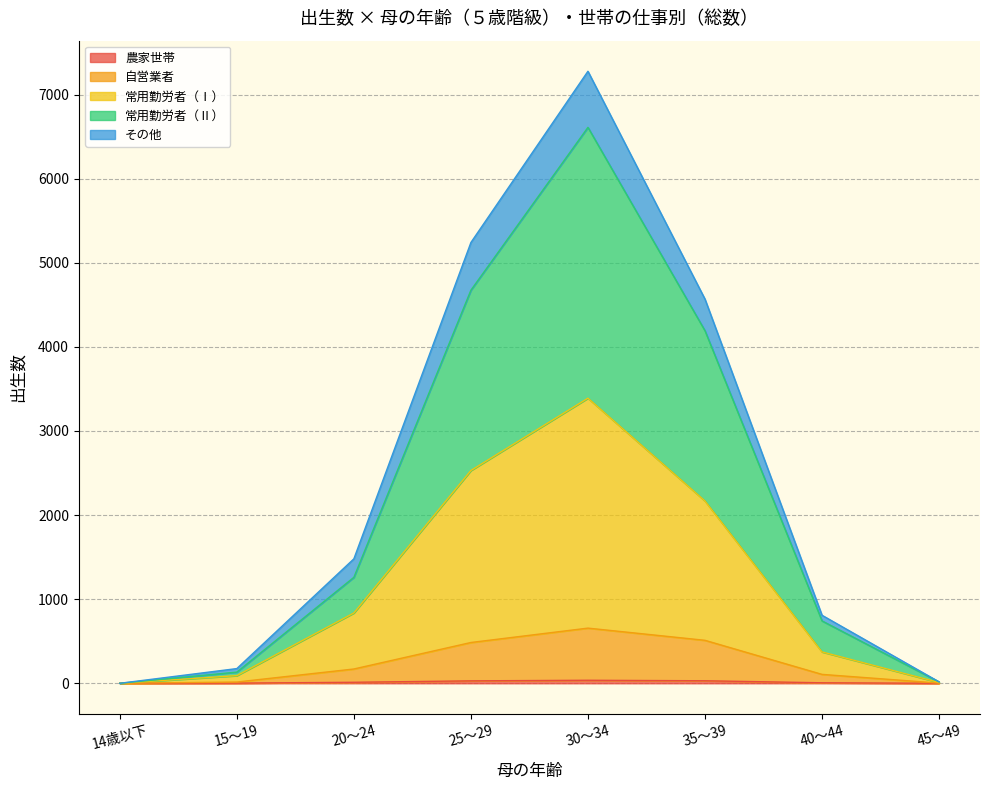

Reading left to right, list all the values displayed in this chart.

農家世帯: 0	2	12	29	36	30	6	0
自営業者: 0	15	170	485	656	511	106	2
常用勤労者（Ⅰ）: 0	91	836	2530	3390	2168	373	9
常用勤労者（Ⅱ）: 0	133	1260	4674	6610	4192	742	17
その他: 0	175	1480	5241	7277	4568	809	17